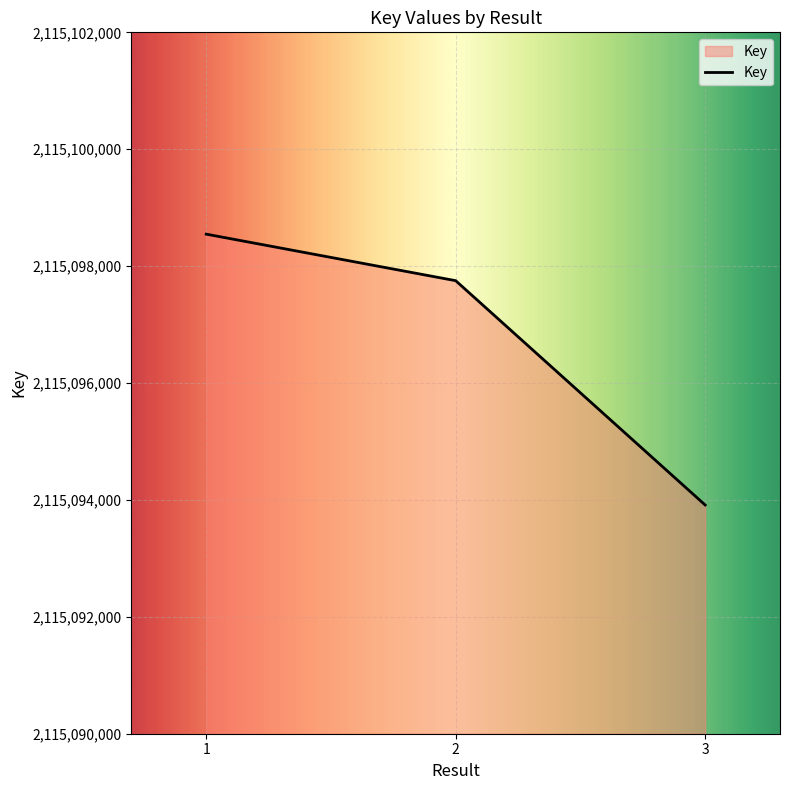

What is the difference between the values at 1 and 2?

796